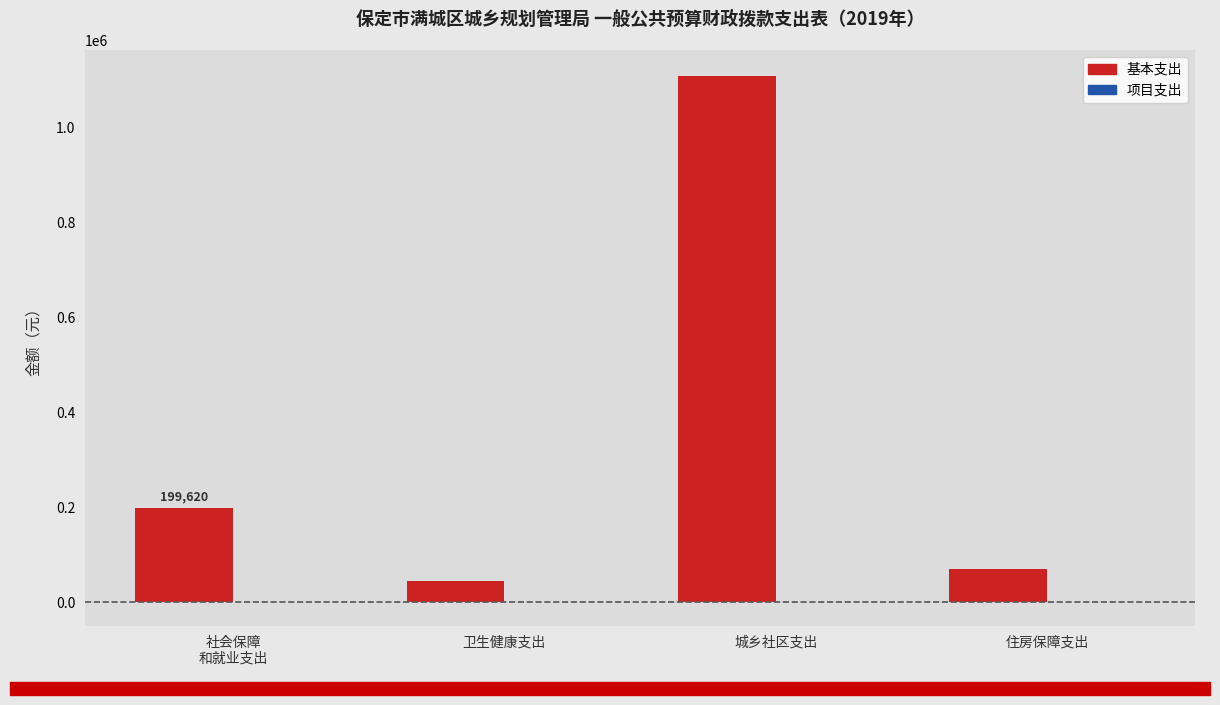

Is it true that the value at 城乡社区支出 is 1107420?

True